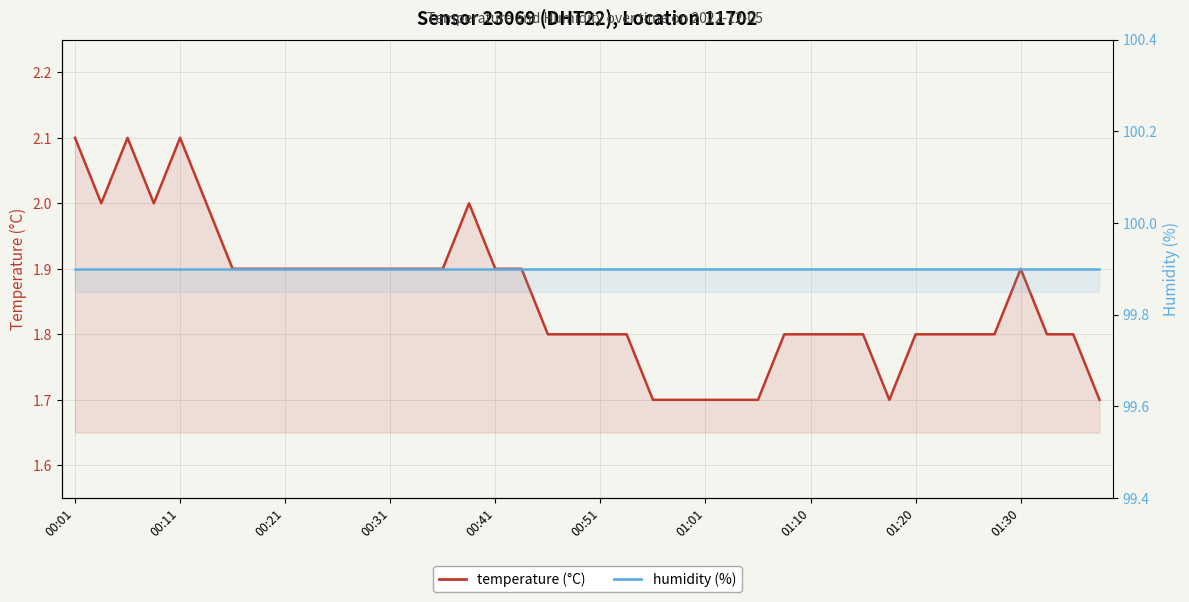

Which series changed the most between 00:11 and 16?

temperature (°C)